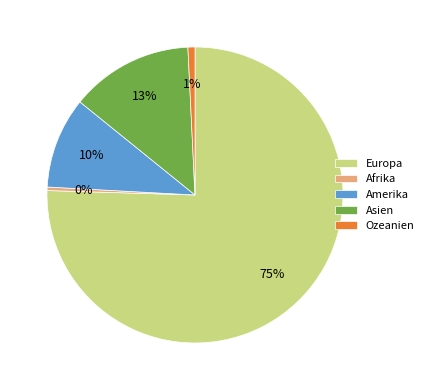

To the nearest percent, what portion does Amerika represent?

10%